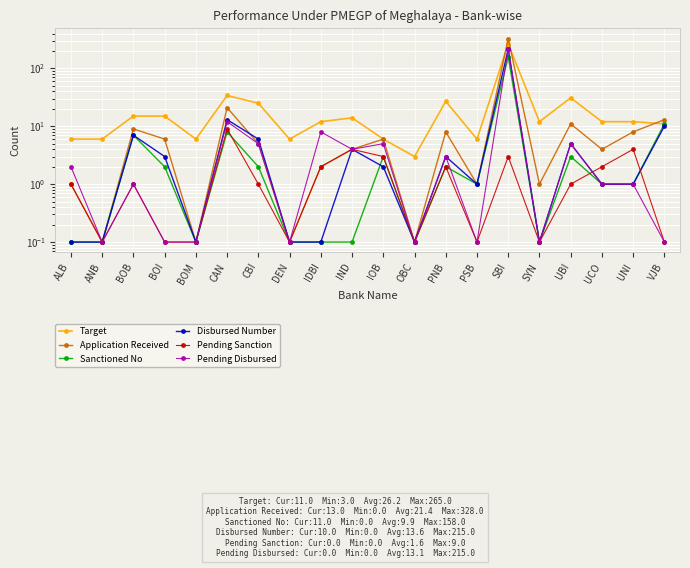

How many values in the Target series are below 12?

8